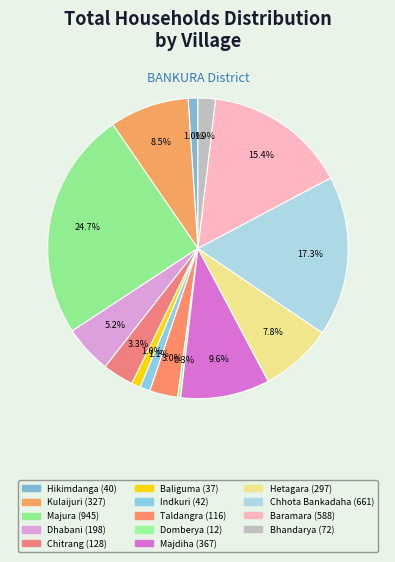

How much of the chart is everything except Majdiha?

90.4%